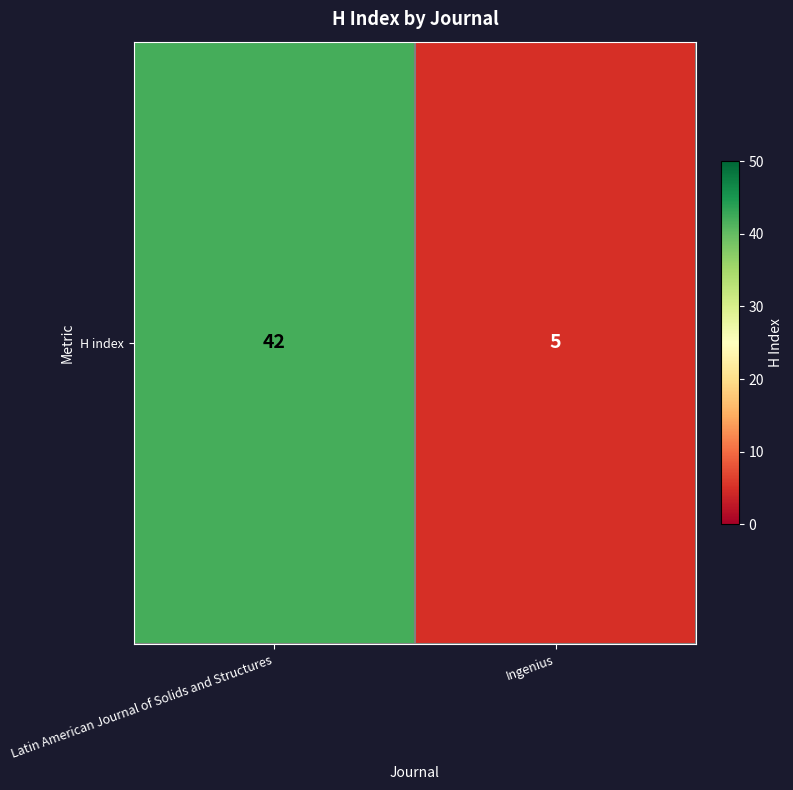

What is the difference between the maximum and minimum values?

37